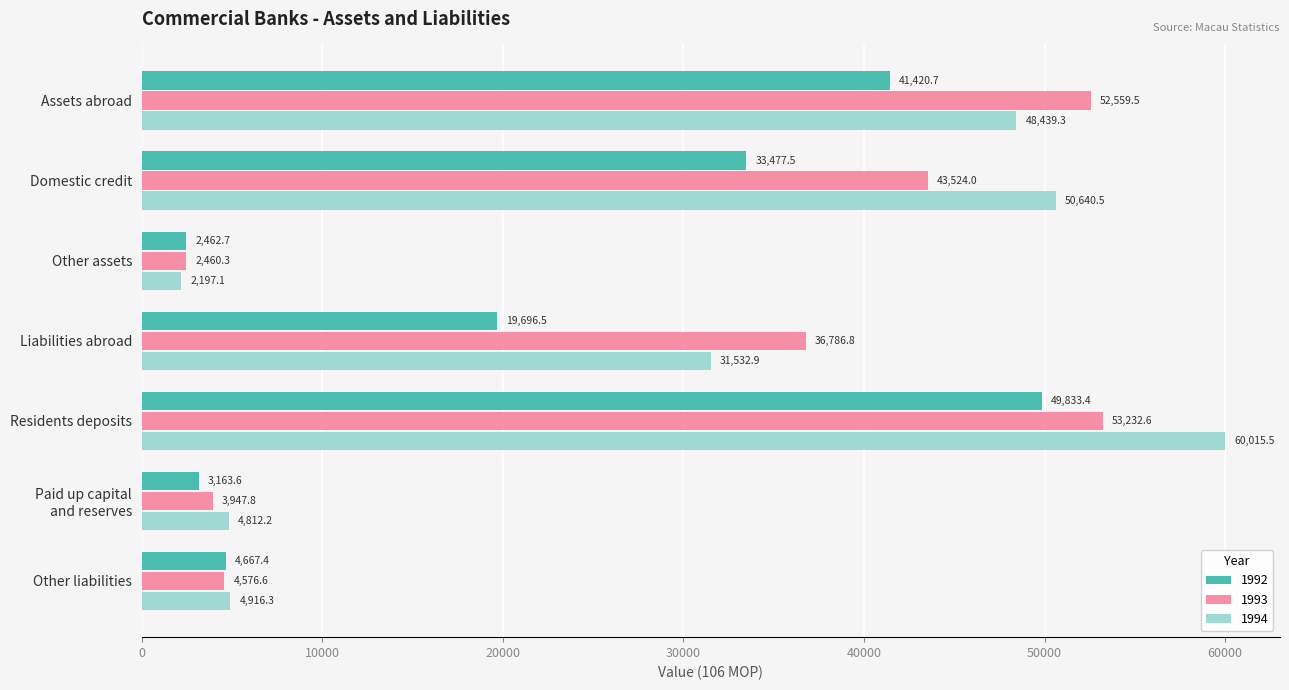

What is the difference between the highest and lowest values at Assets abroad?

11138.8